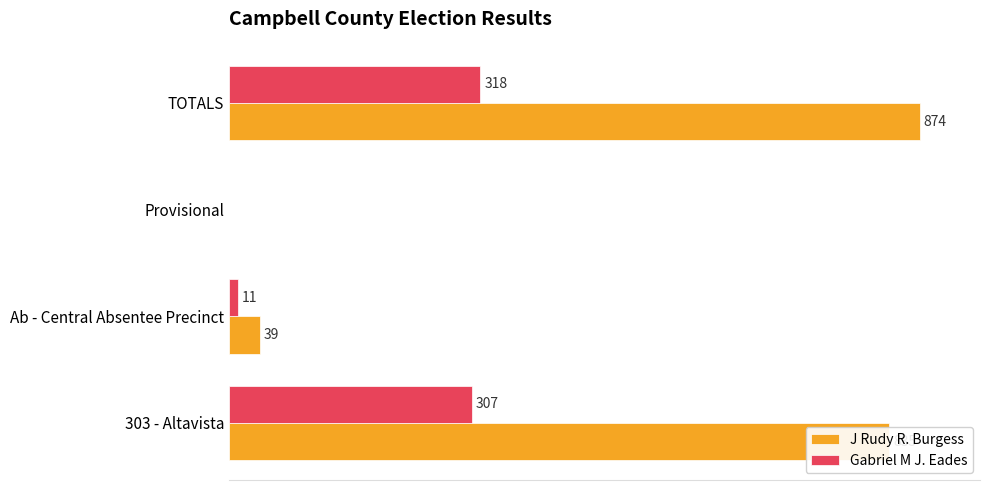

Is the value of Gabriel M J. Eades at Ab - Central Absentee Precinct greater than the value of J Rudy R. Burgess at Provisional?

Yes